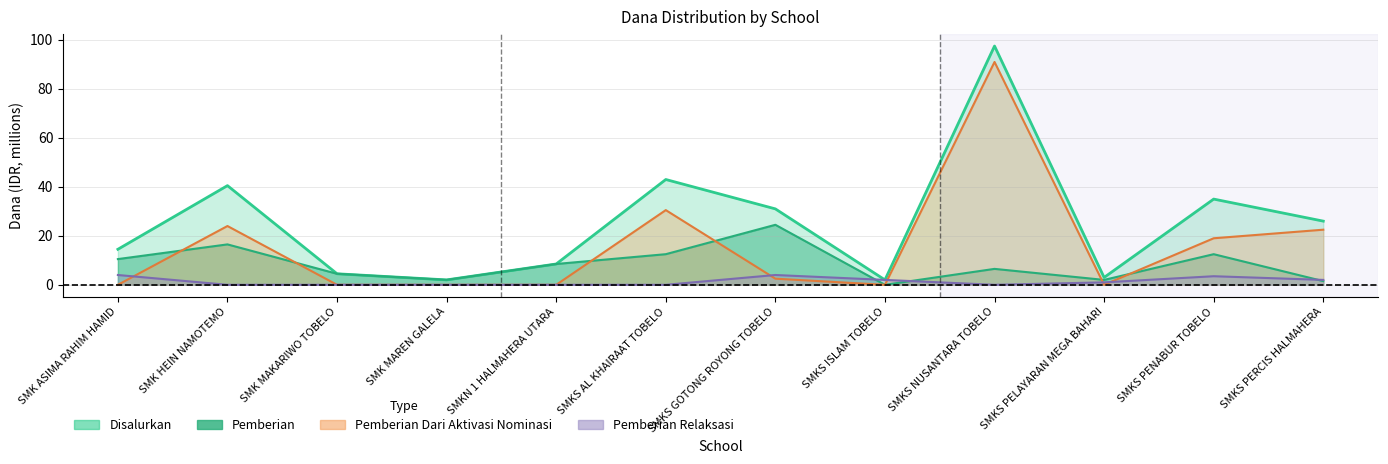

Where does the Pemberian Relaksasi series first go above 1?

SMK ASIMA RAHIM HAMID